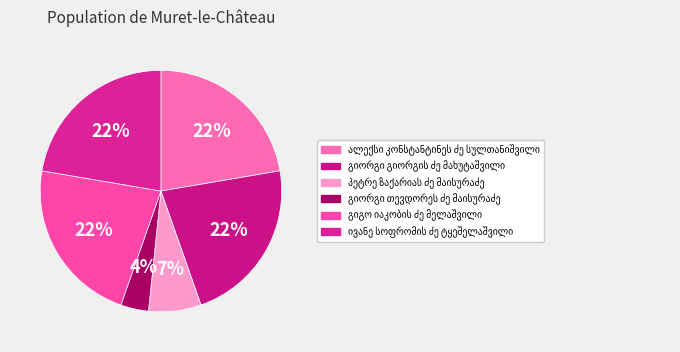

Which category has the biggest portion of the pie?

ალექსი კონსტანტინეს ძე სულთანიშვილი